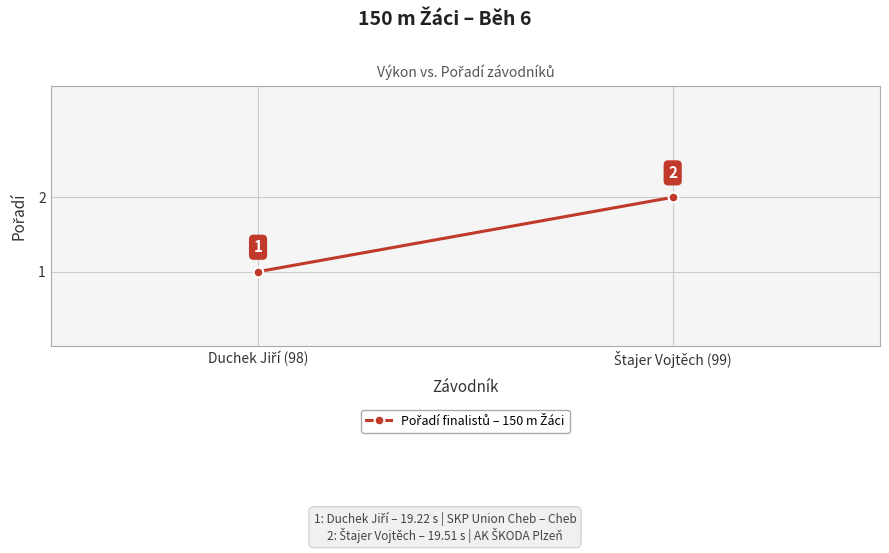

Is it true that the value at Štajer Vojtěch (99) is 2?

True